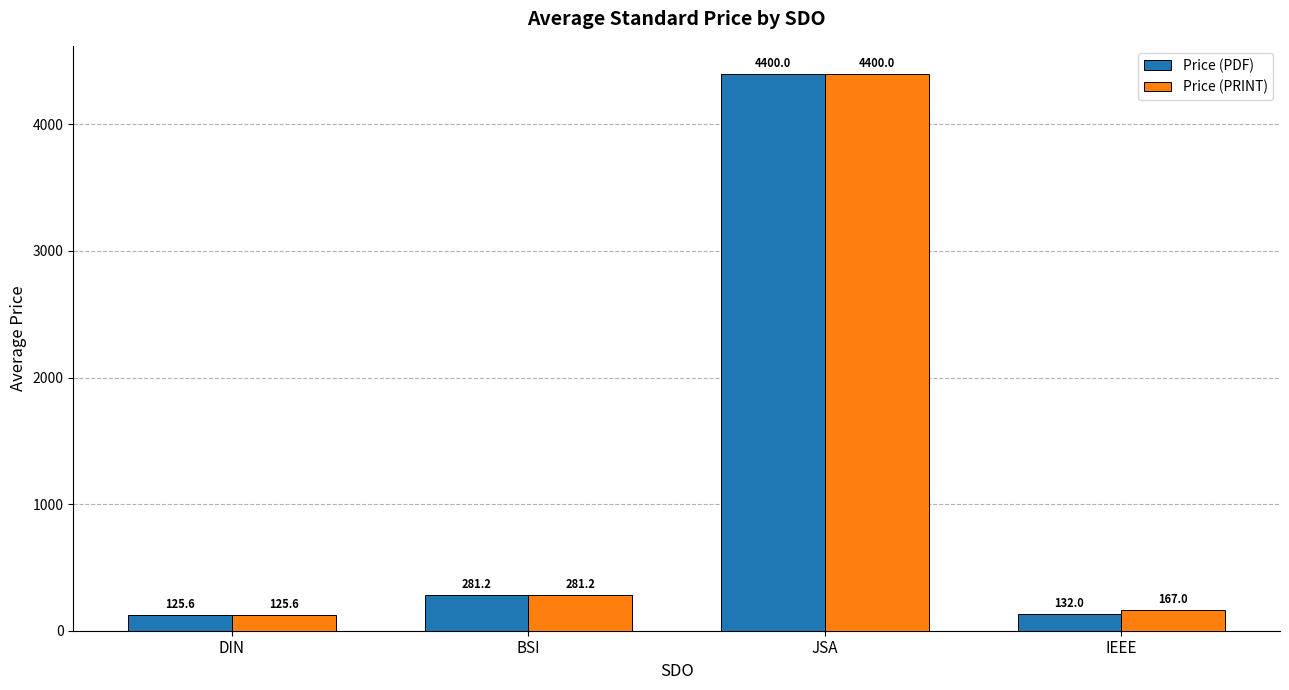

How many categories are shown in the chart?

4